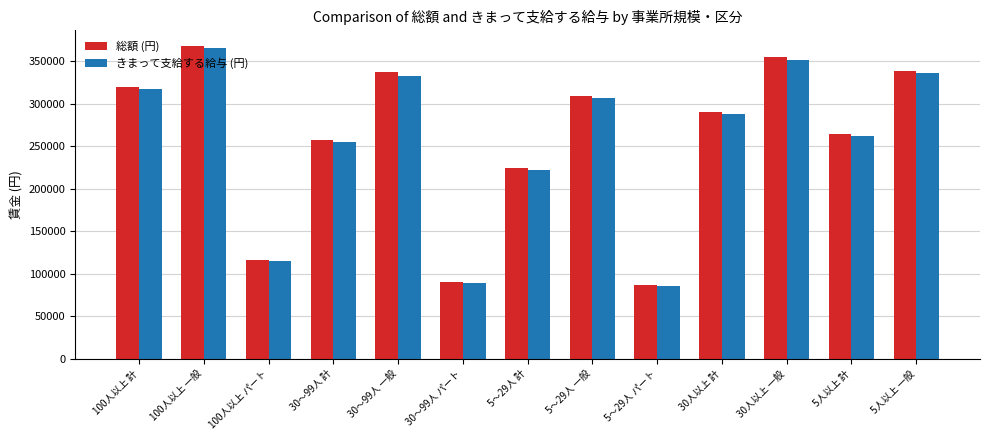

How many groups of bars are there?

13